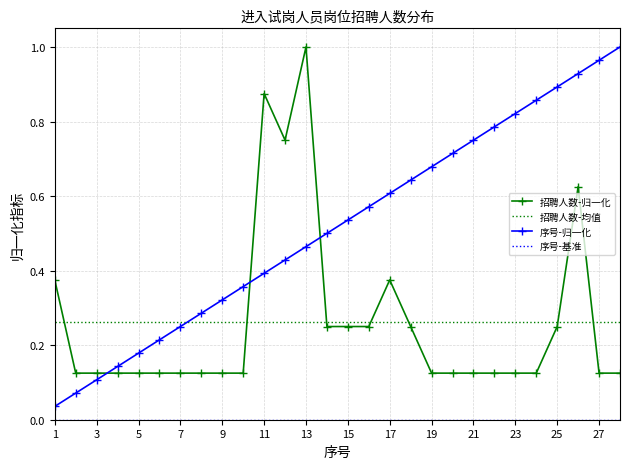

Between 13 and 25, which series saw the biggest shift?

招聘人数